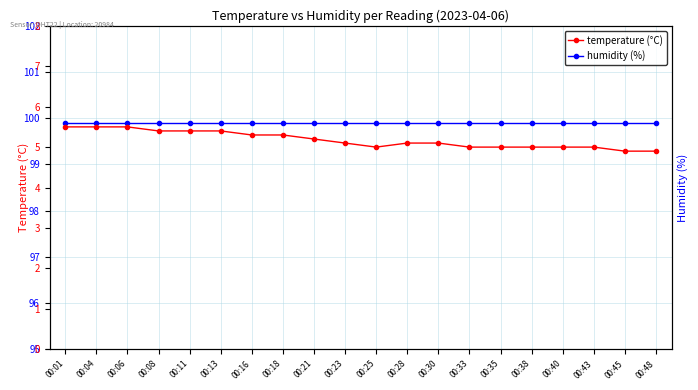

Which series has the widest spread of values?

temperature (°C)